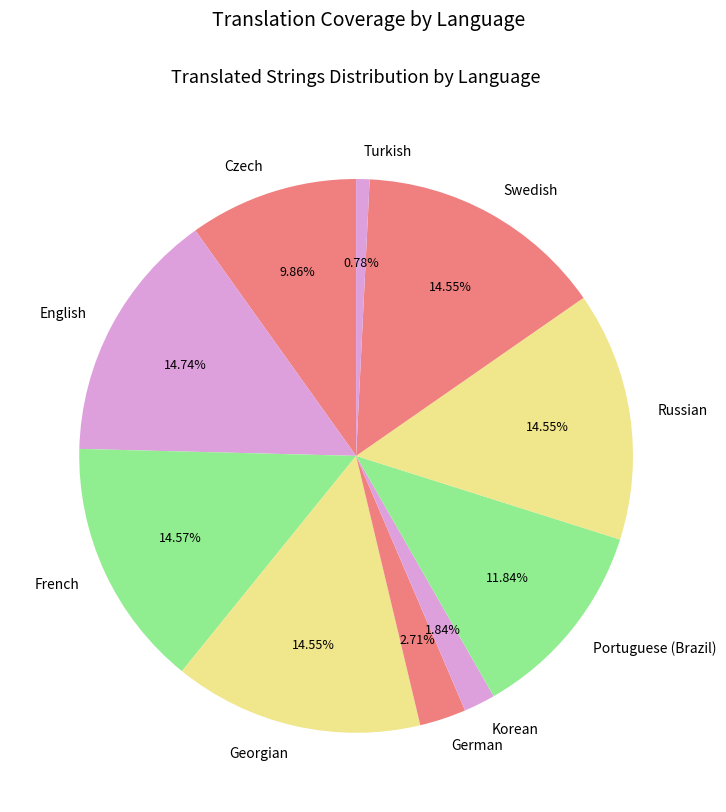

Is it true that French is 23% of the pie?

False